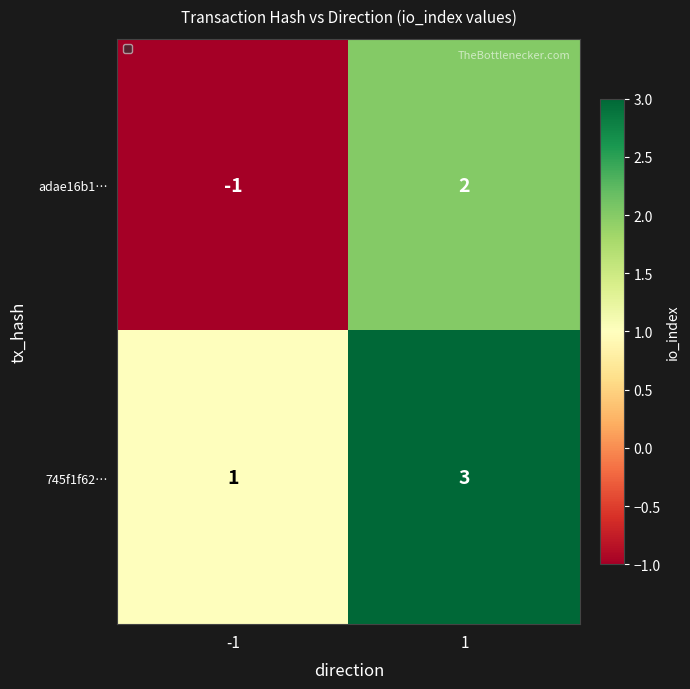

Is it true that adae16b1… equals 1 at 1?

False